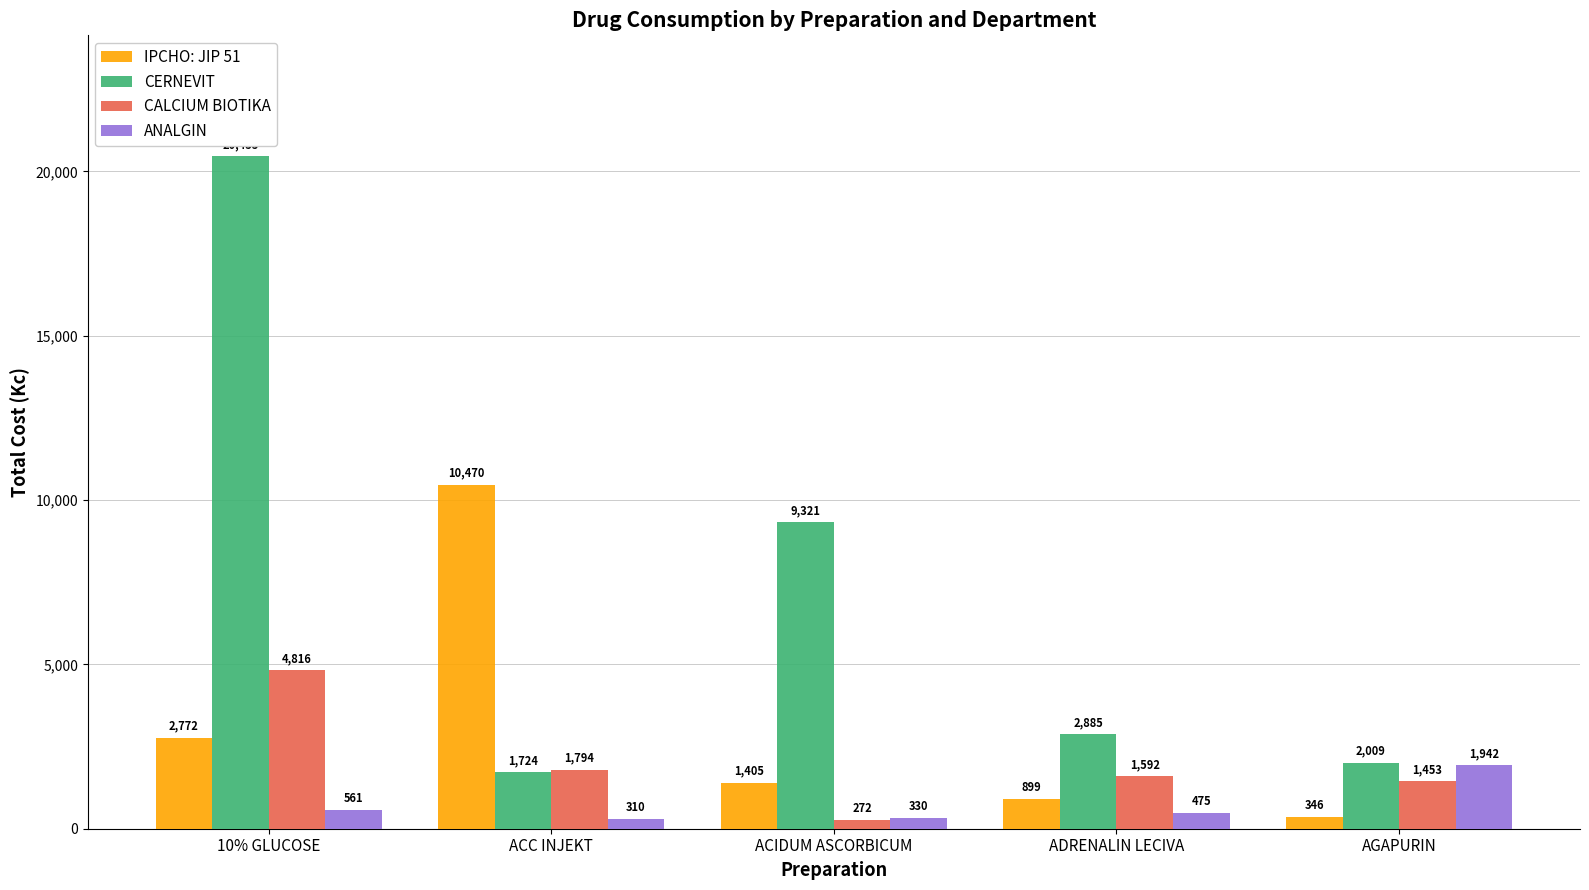

What is the lowest value of the CALCIUM BIOTIKA series?

271.6